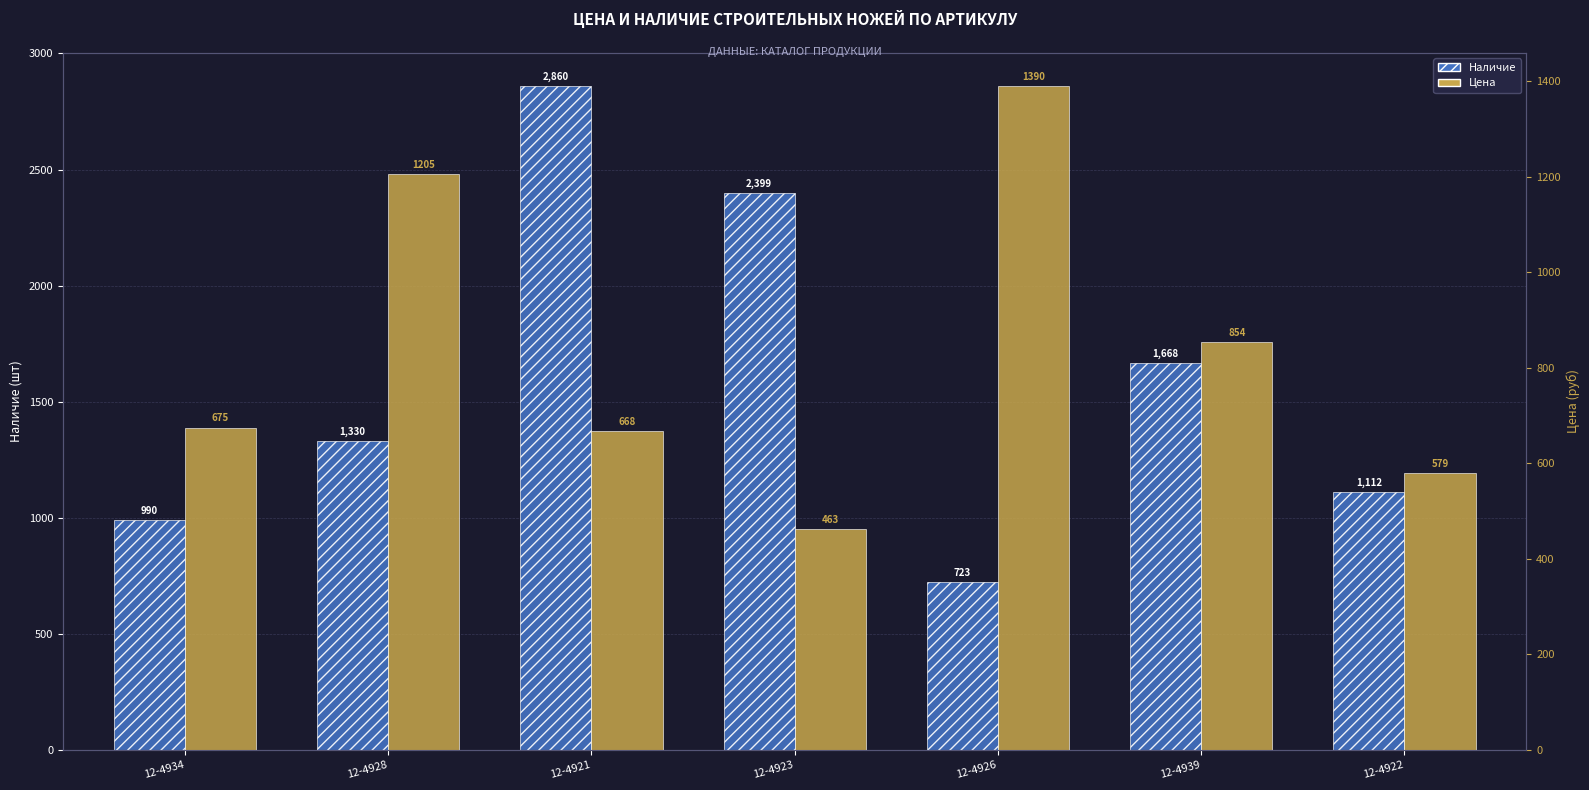

Reading left to right, list all the values displayed in this chart.

Наличие: 990	1330	2860	2399	723	1668	1112
Цена: 675	1205	668	463	1390	854	579